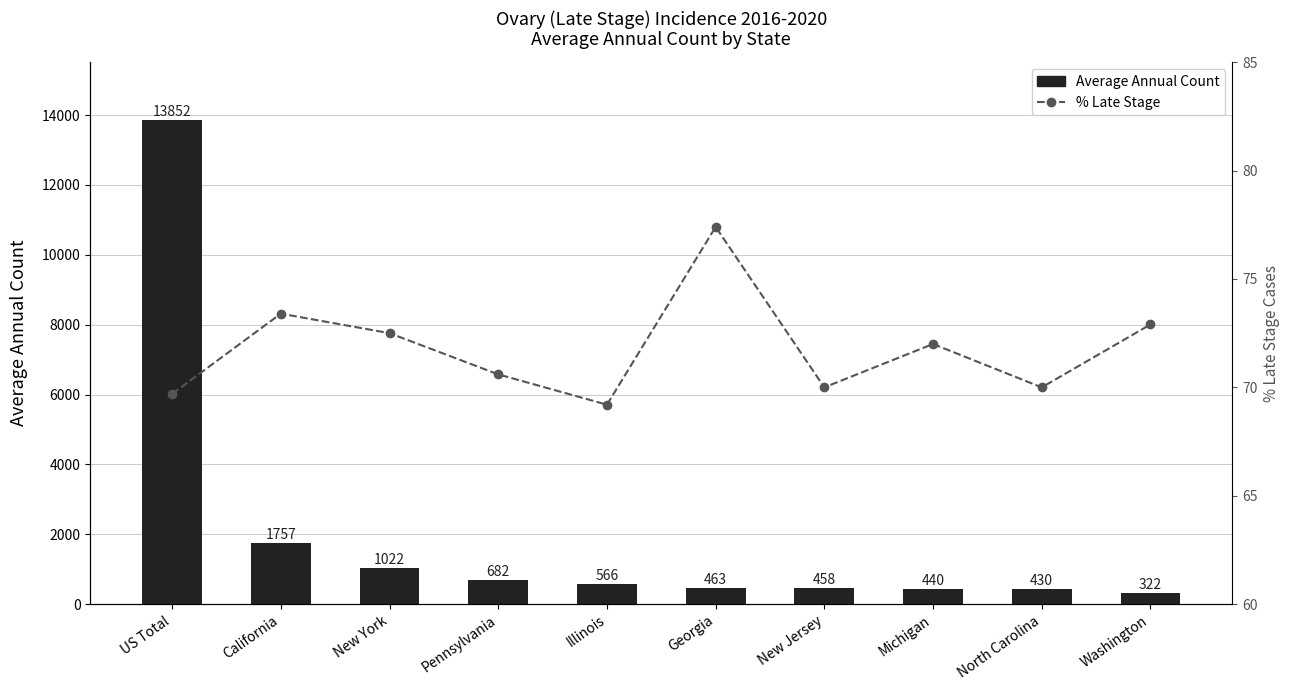

List the series in order of their peak value, lowest first.

% Late Stage, Average Annual Count